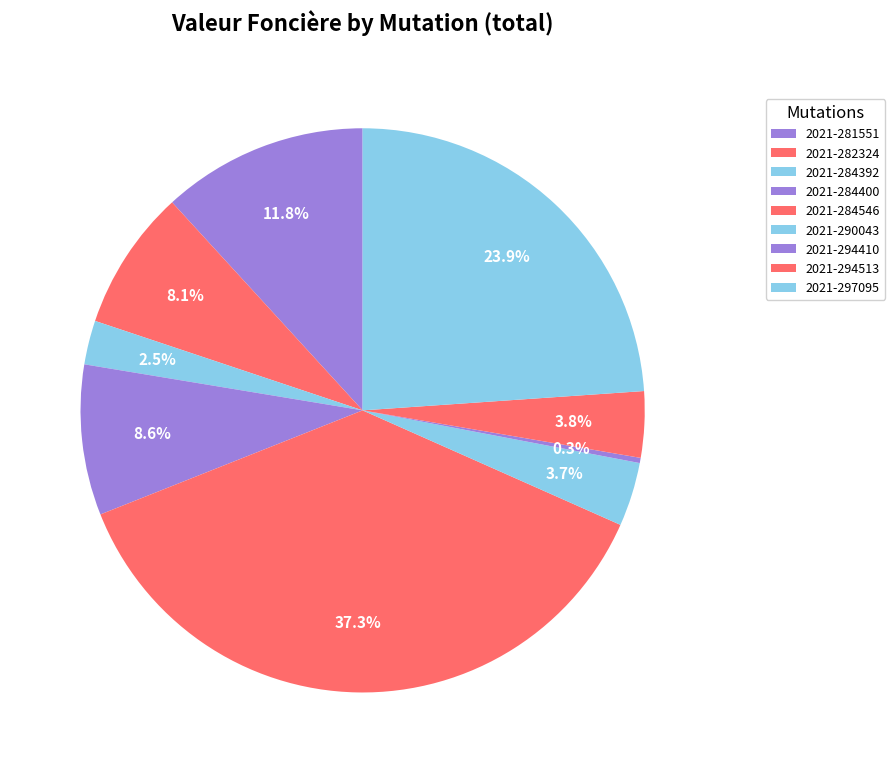

What percentage is NOT represented by 2021-282324?

91.9%